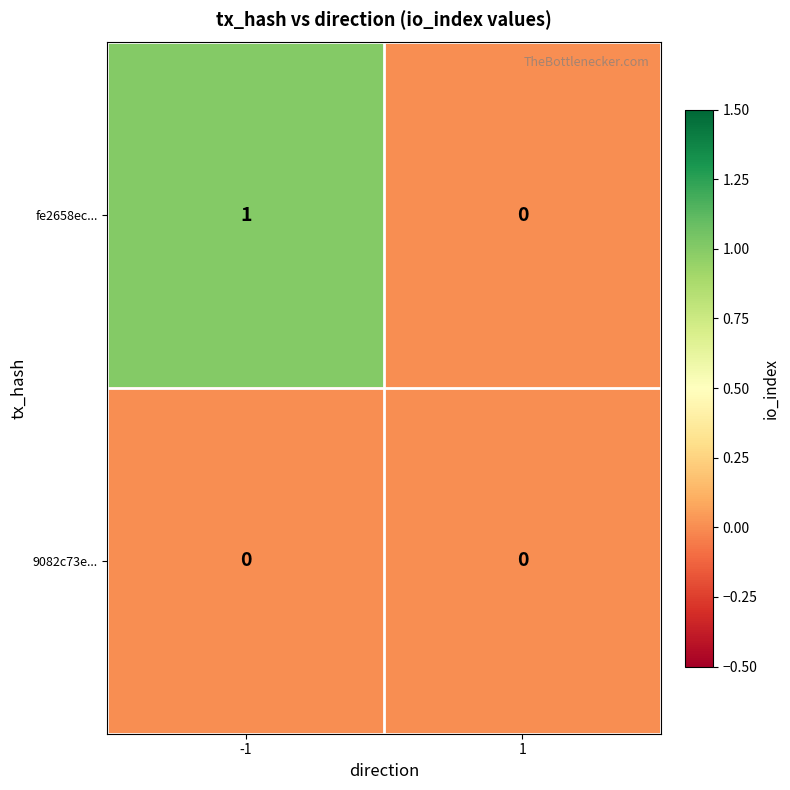

Reading left to right, what are all the values shown in this chart?

fe2658ec...: -1=1	1=0
9082c73e...: -1=0	1=0